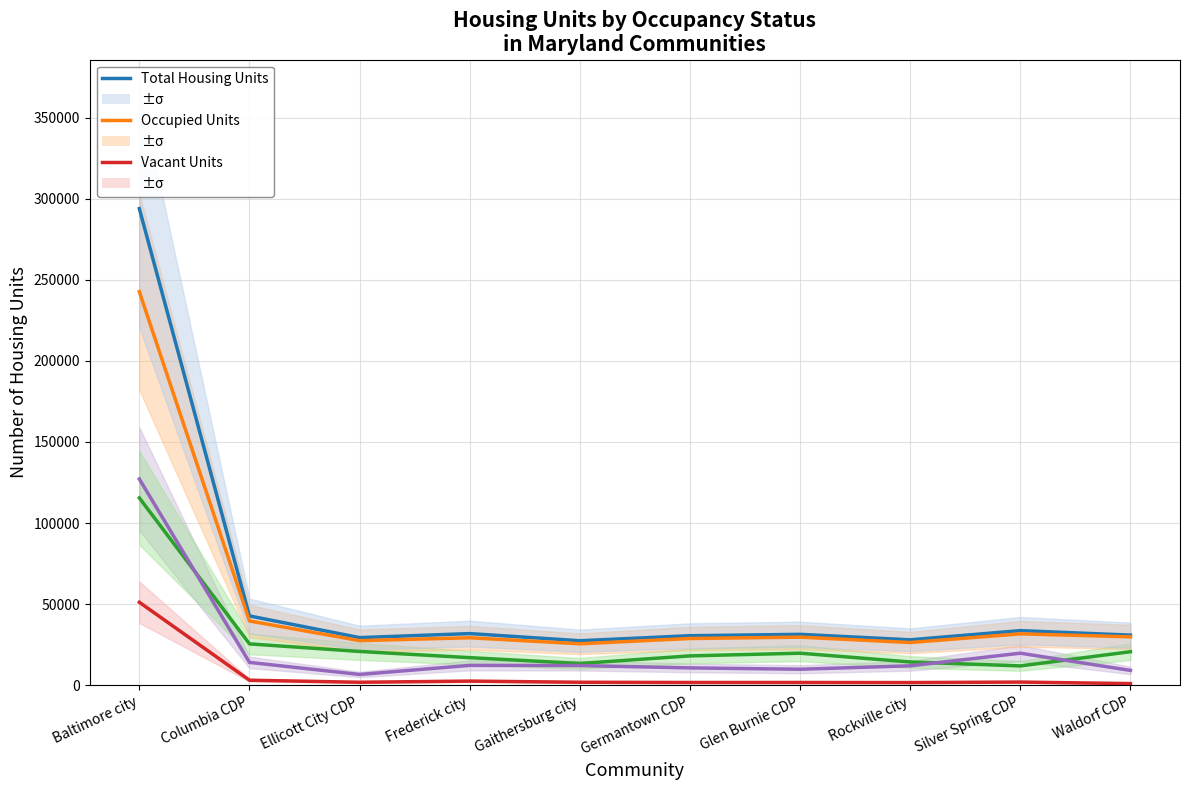

Which category has the lowest value across all series?

Waldorf CDP